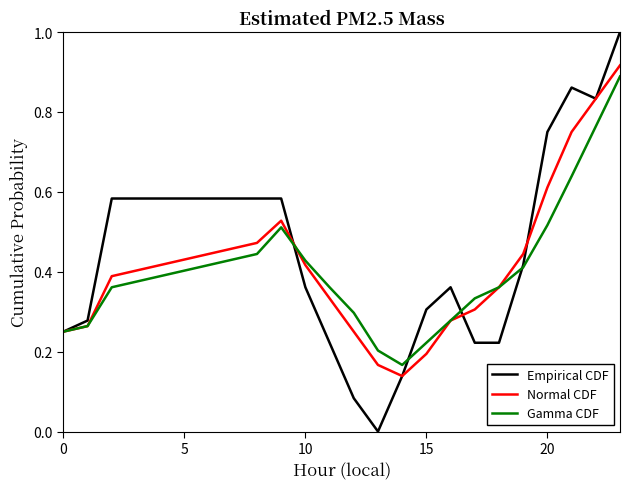

Which series has the largest range (max minus min)?

Empirical CDF